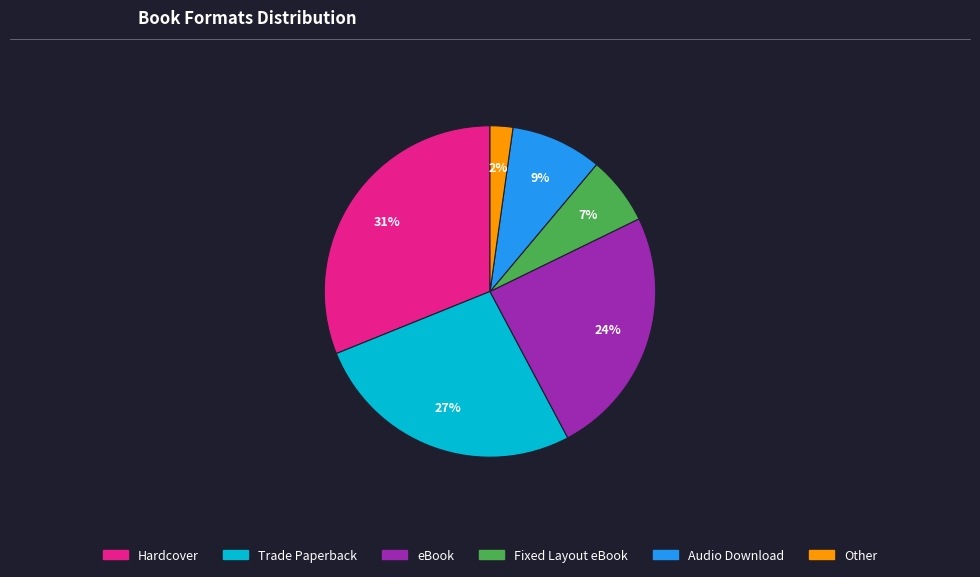

Is there any slice that represents more than half of the pie?

No